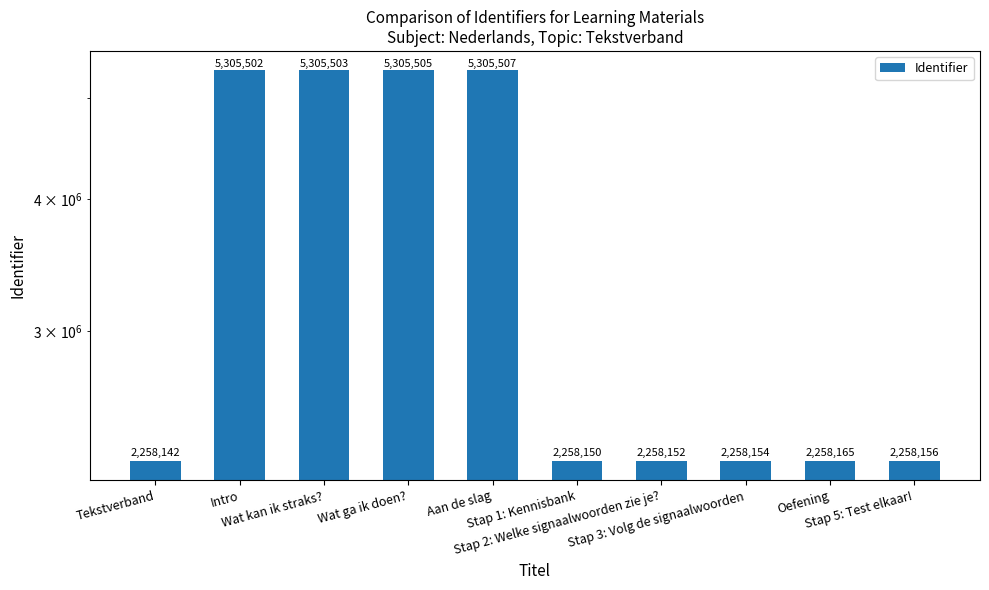

What value does the data have at Stap 3: Volg de signaalwoorden, to the nearest 100?

2258200